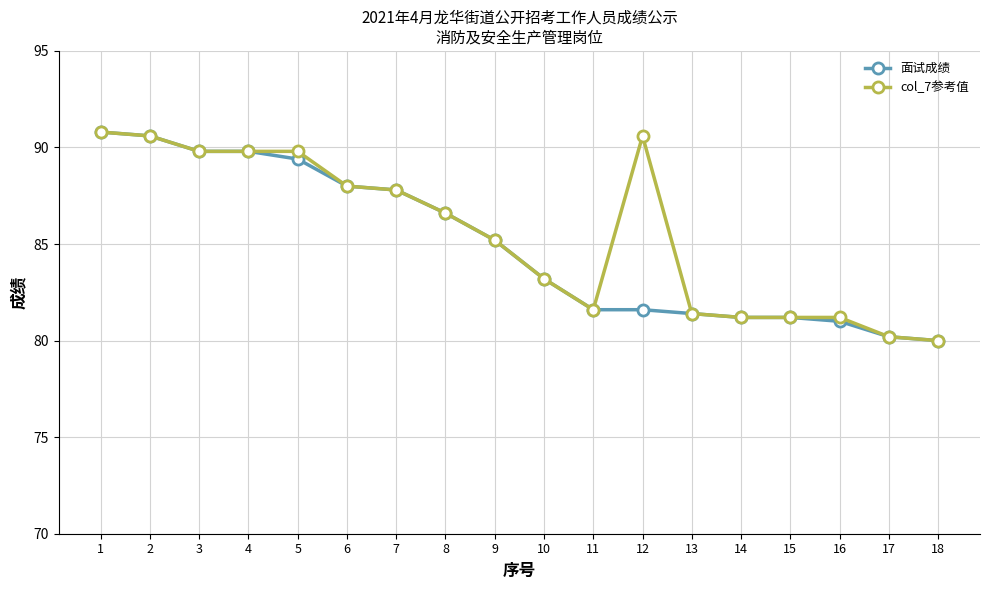

What is the minimum value shown in the chart?

80.0